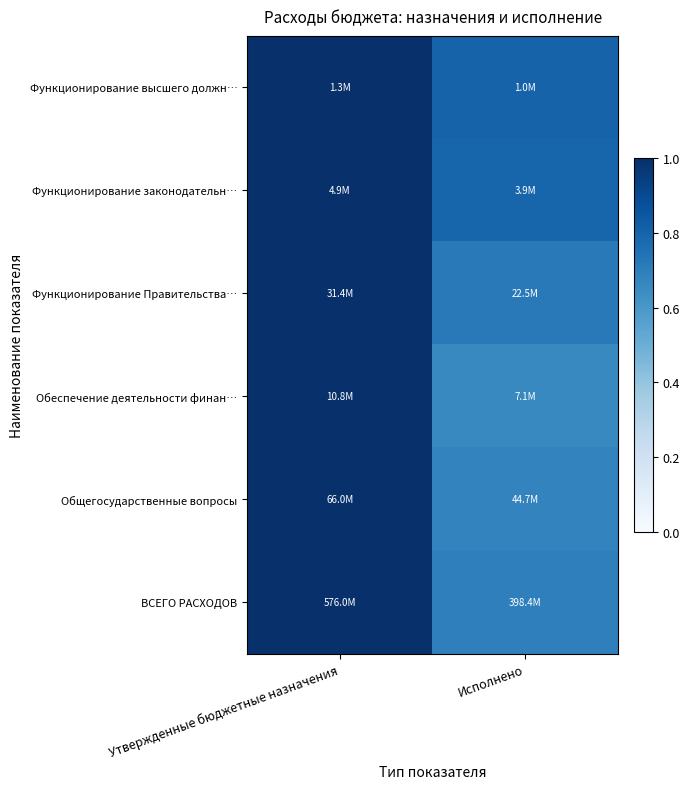

Reading left to right, what are all the values shown in this chart?

Функционирование высшего должн…: Утвержденные бюджетные назначения=1.0	Исполнено=0.8
Функционирование законодательн…: Утвержденные бюджетные назначения=1.0	Исполнено=0.8
Функционирование Правительства…: Утвержденные бюджетные назначения=1.0	Исполнено=0.7
Обеспечение деятельности финан…: Утвержденные бюджетные назначения=1.0	Исполнено=0.7
Общегосударственные вопросы: Утвержденные бюджетные назначения=1.0	Исполнено=0.7
ВСЕГО РАСХОДОВ: Утвержденные бюджетные назначения=1.0	Исполнено=0.7